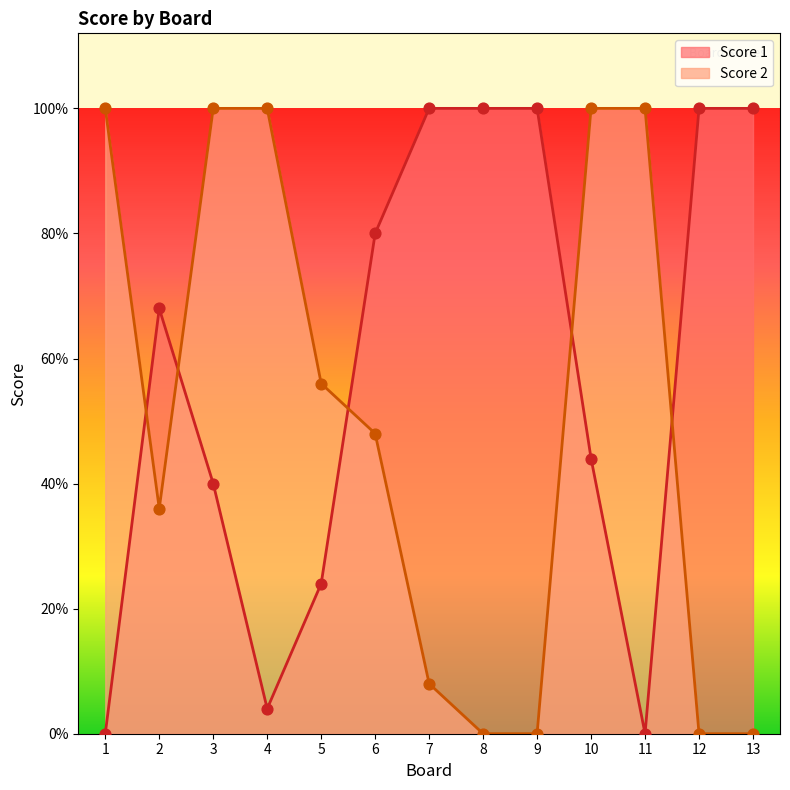

Is the value of Score 1 at 2 greater than the value of Score 2 at 7?

Yes